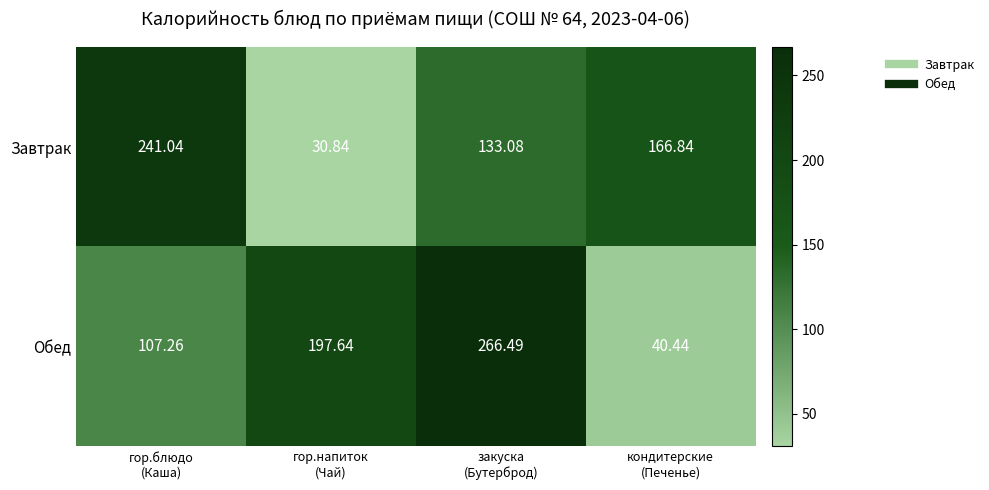

Which series has the largest total across all categories?

Обед